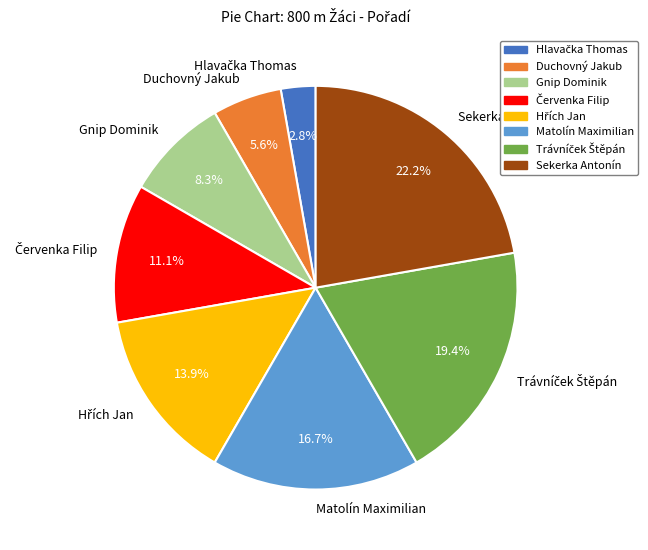

Between Matolín Maximilian and Gnip Dominik, which is larger?

Matolín Maximilian